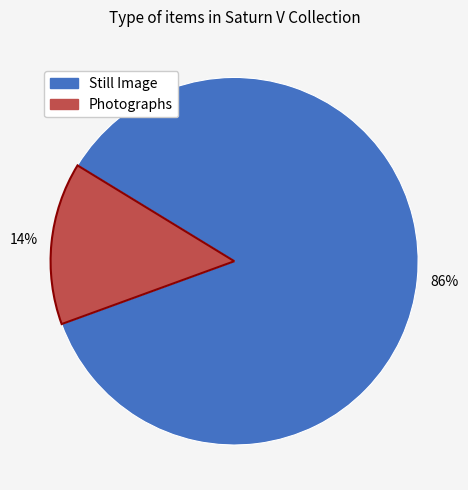

Does any single category account for the majority?

Yes